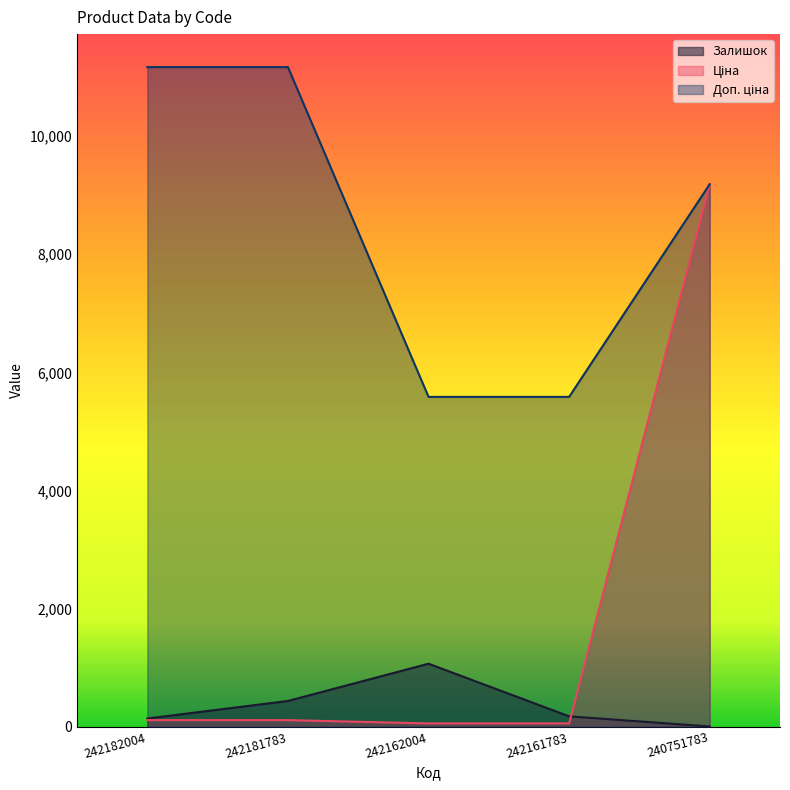

At which label does Доп. ціна first exceed 9185?

242182004